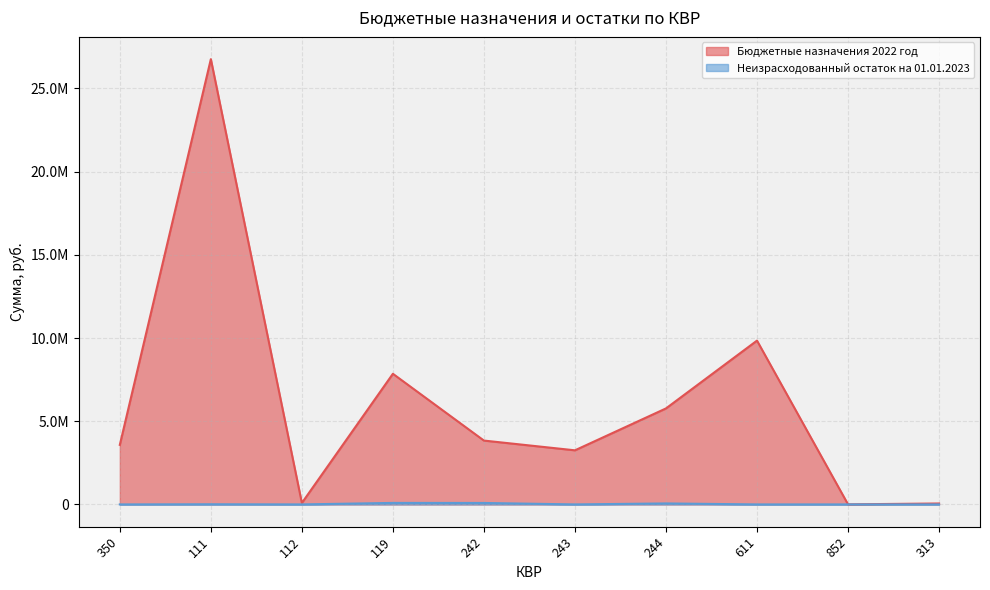

Is it true that Бюджетные назначения 2022 год equals 1878214.6 at 243?

False